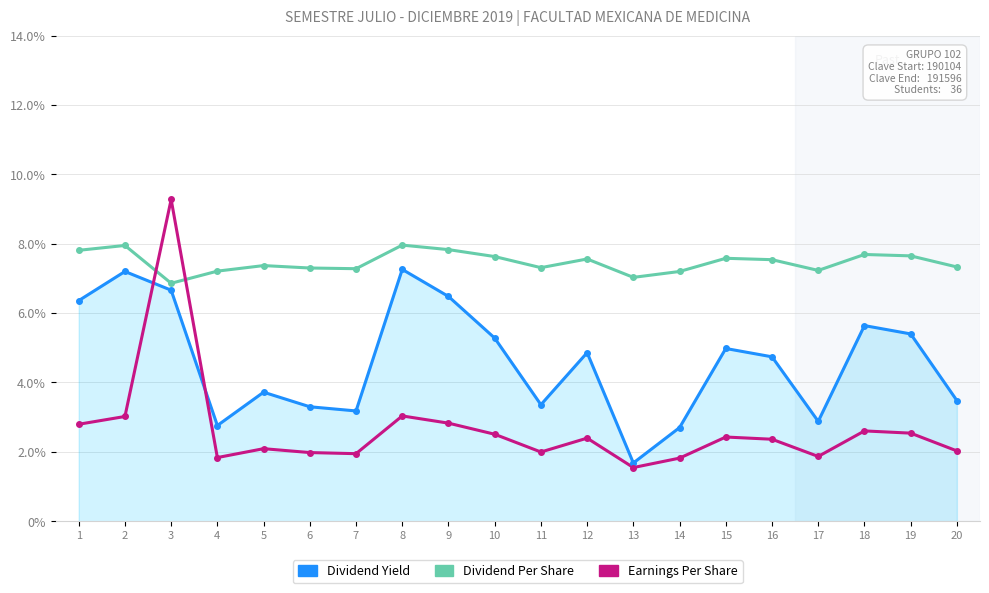

What is the total value across all series at 13?

10.3